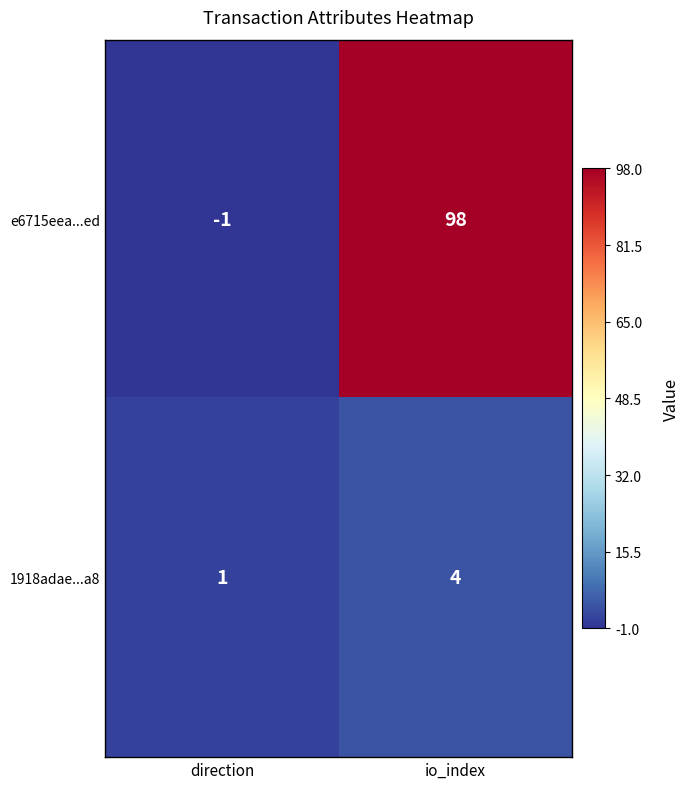

List the series in order of their peak value, lowest first.

1918adae...a8, e6715eea...ed